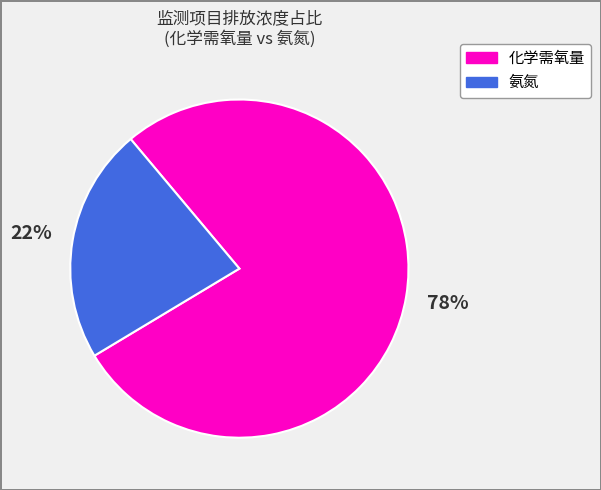

Is it true that 化学需氧量 is 78% of the pie?

True